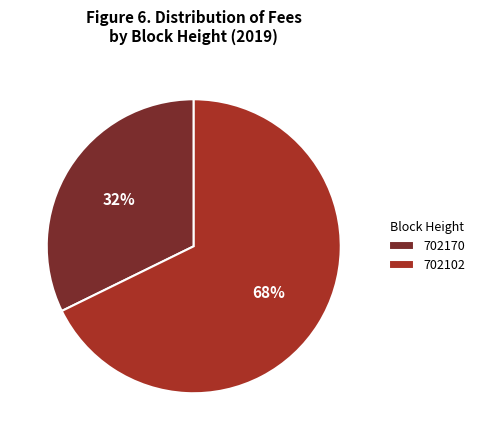

True or false: 702102 accounts for 62% of the total.

False